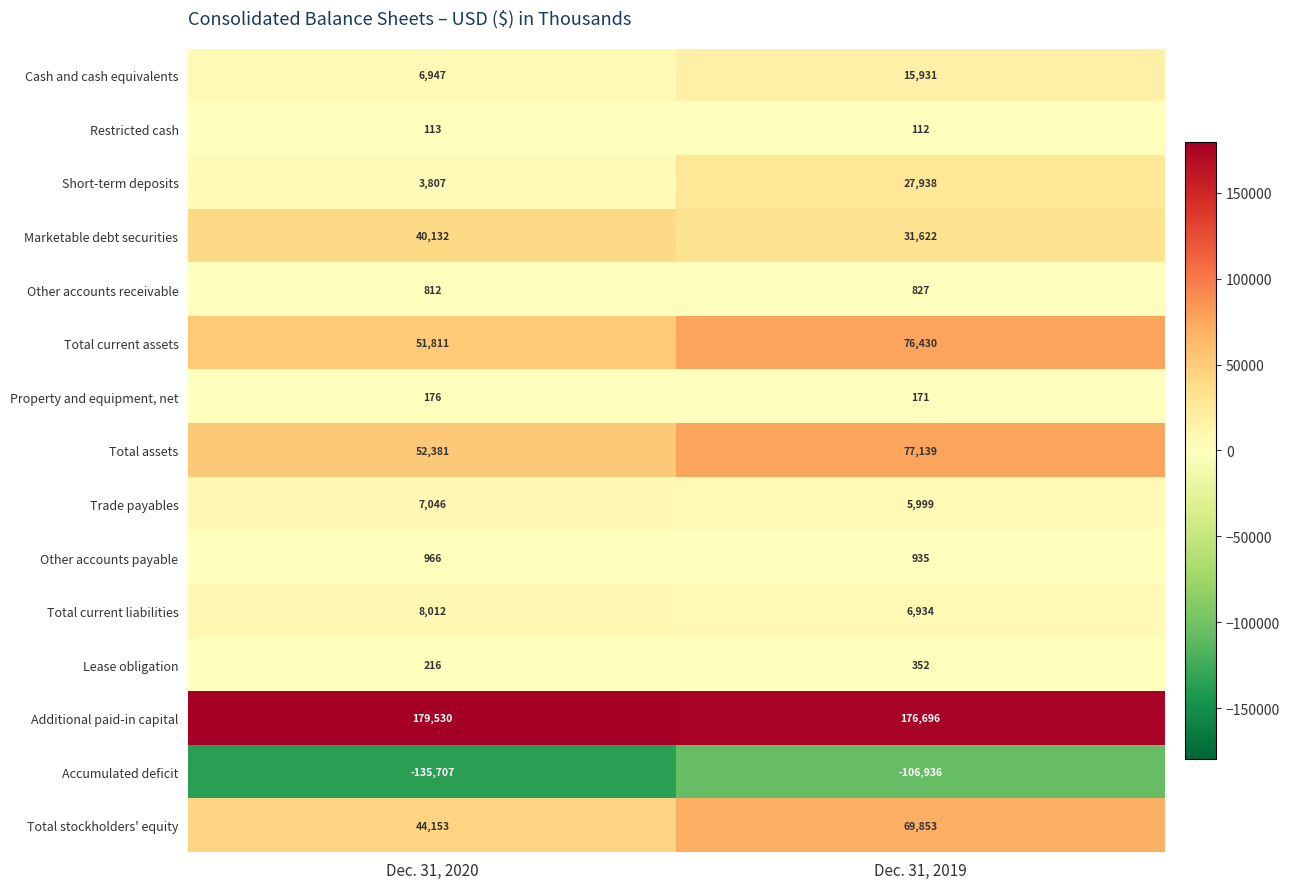

The value of Accumulated deficit at Dec. 31, 2020 is -135707. True or false?

True